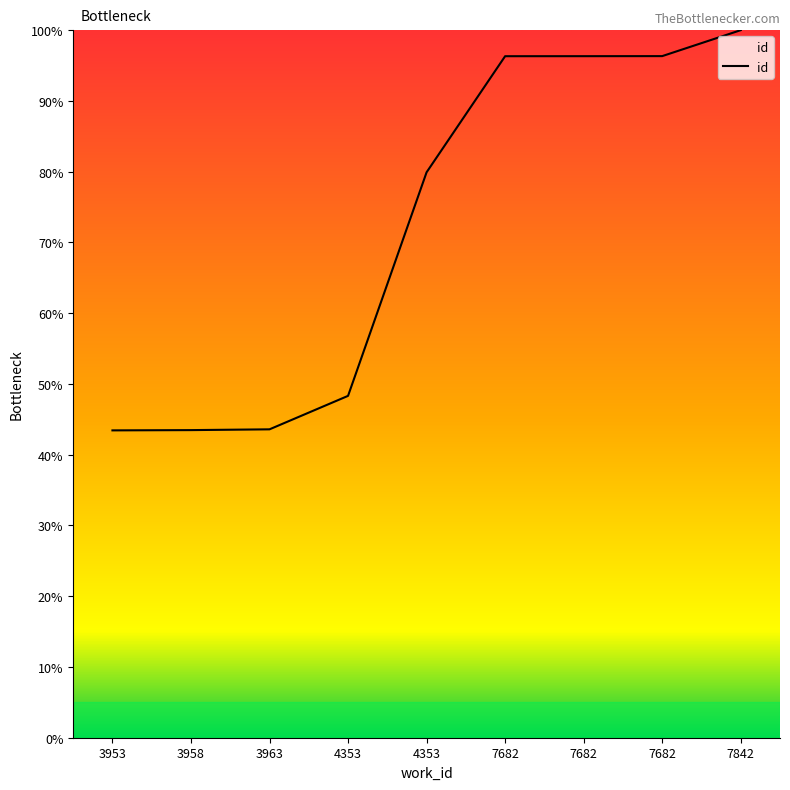

What is the smallest value displayed?

43.4